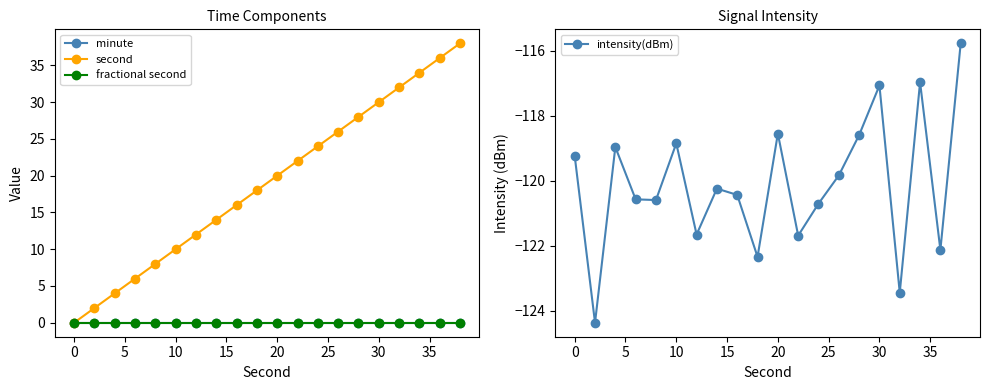

Does the chart display data point markers on the line(s)?

Yes